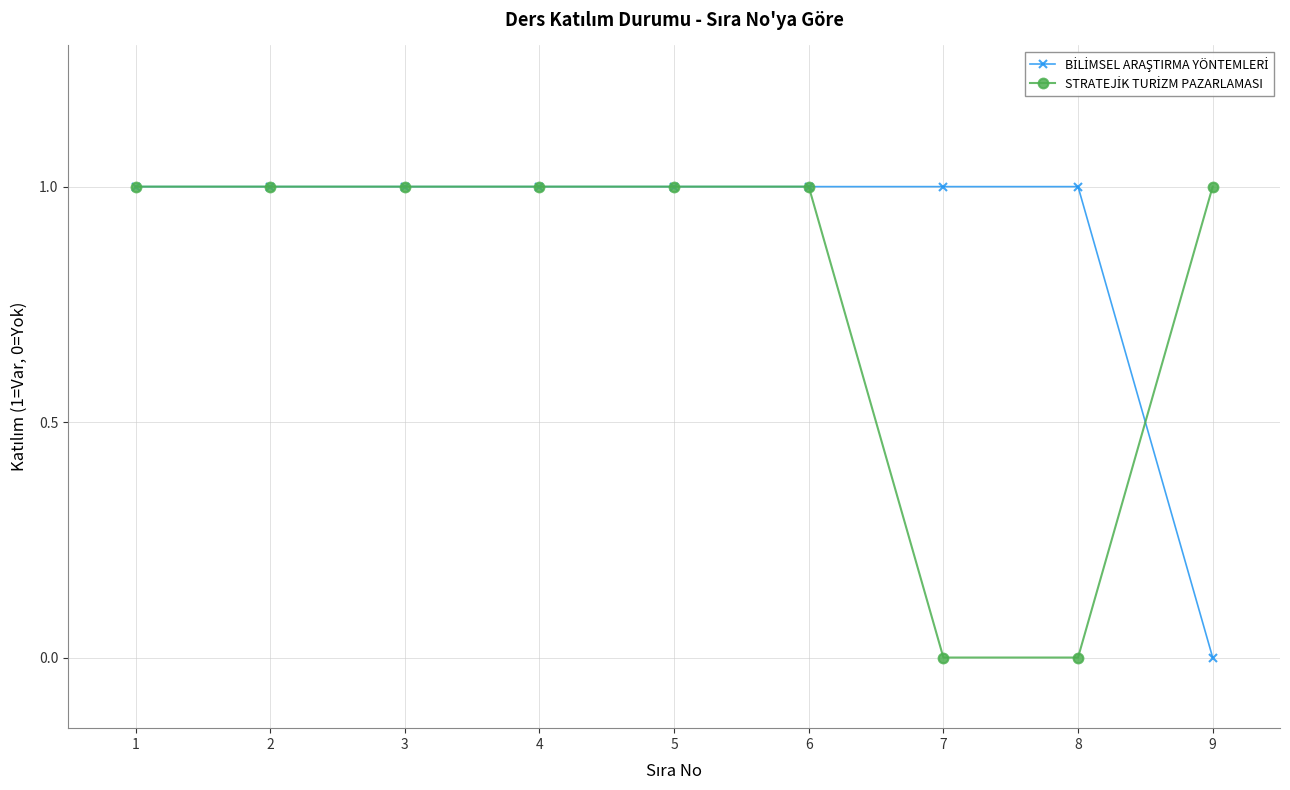

What is the value of the STRATEJİK TURİZM PAZARLAMASI point at the 5th from the left?

1